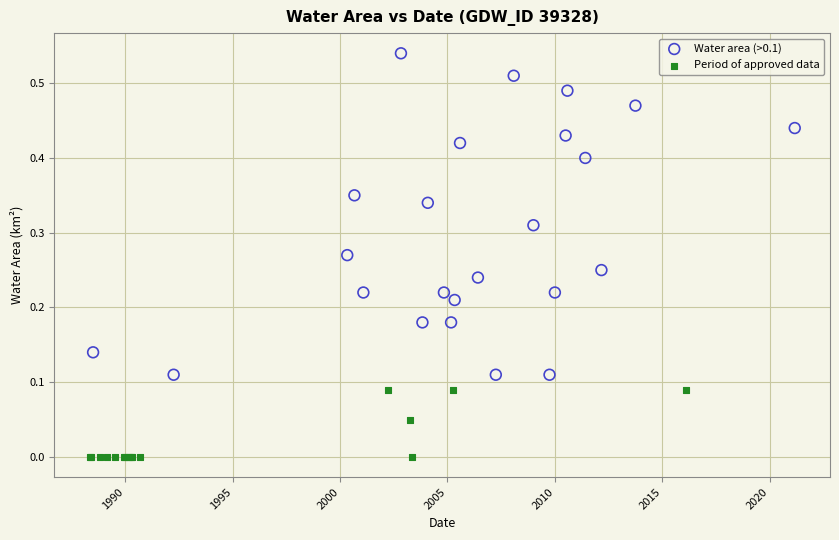

Which series has the largest Y range (max minus min)?

Water area (>0.1)